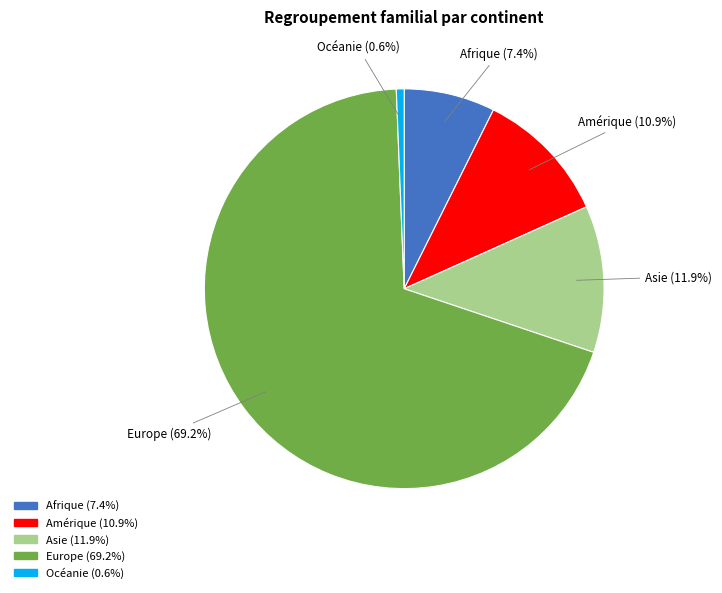

What is the majority slice?

Europe